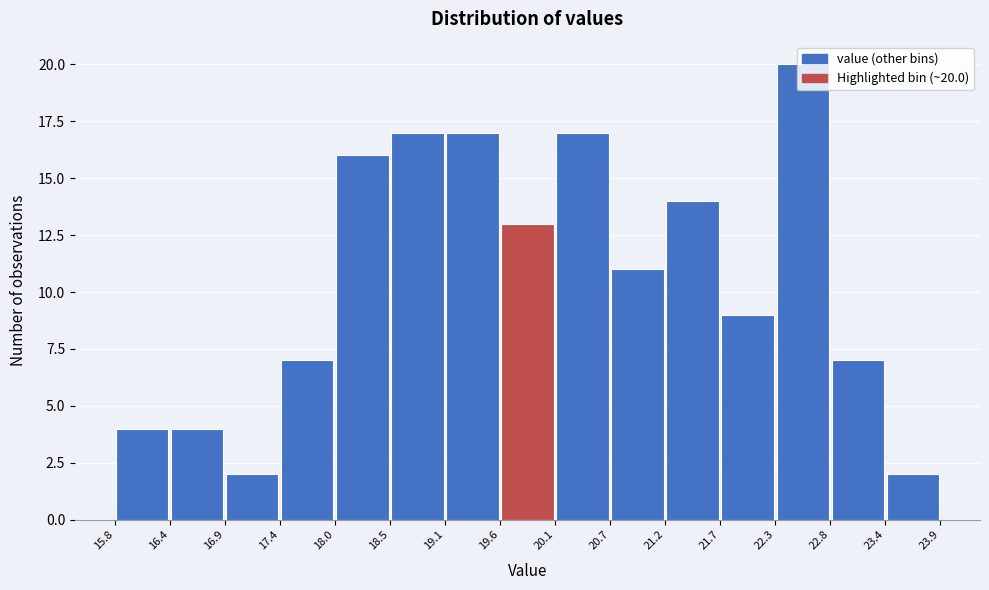

Over which range of the x-axis is the bar tallest?

22.3 to 22.8